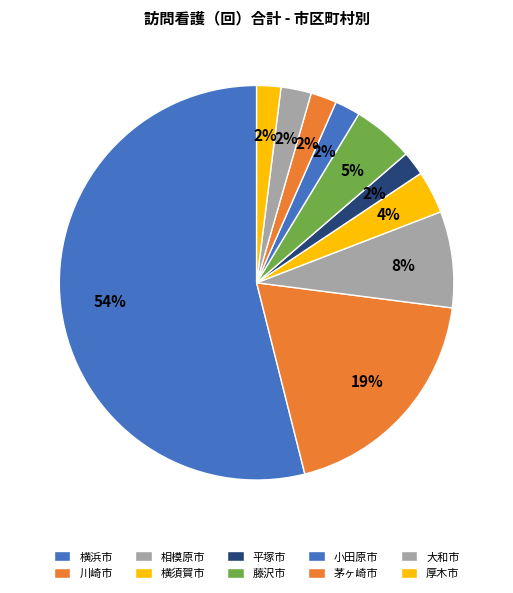

How many segments does this pie chart have?

10